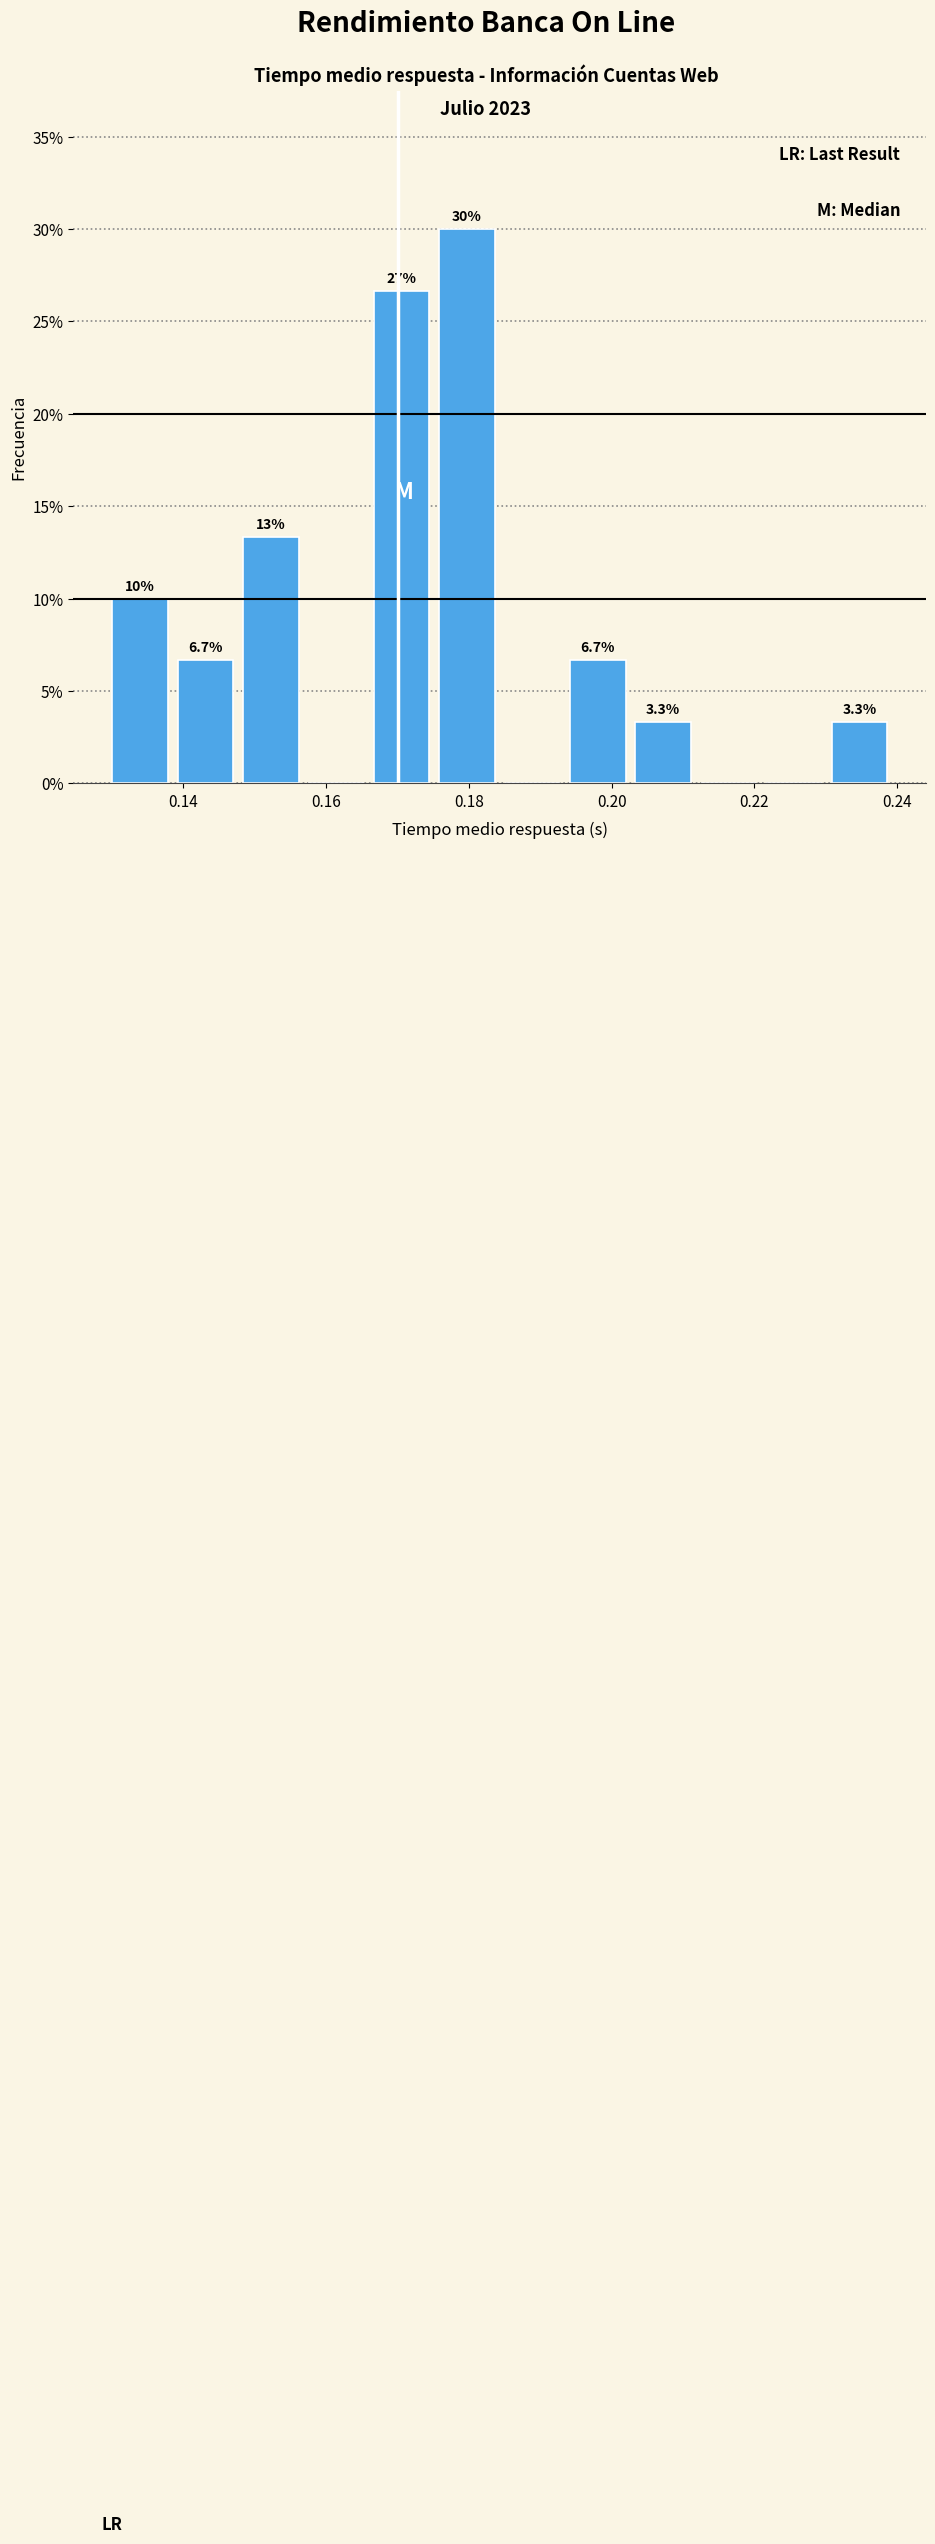

Which range on the x-axis has the tallest bar?

0.176 to 0.186